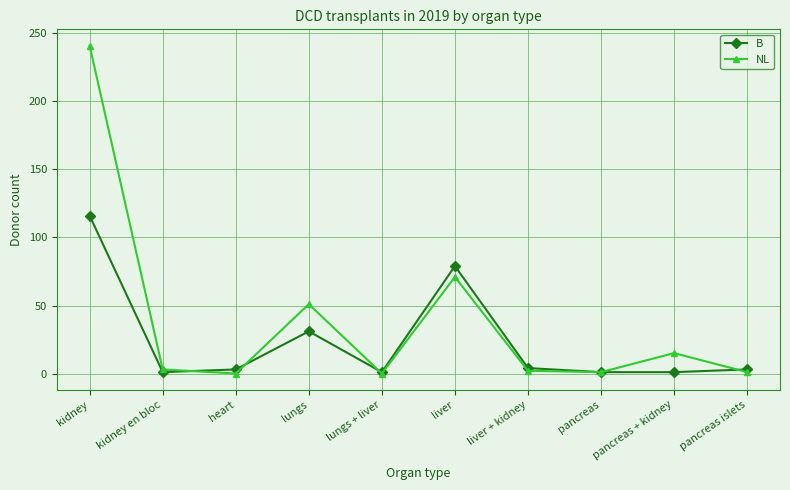

At which category is the sum across all series the highest?

kidney